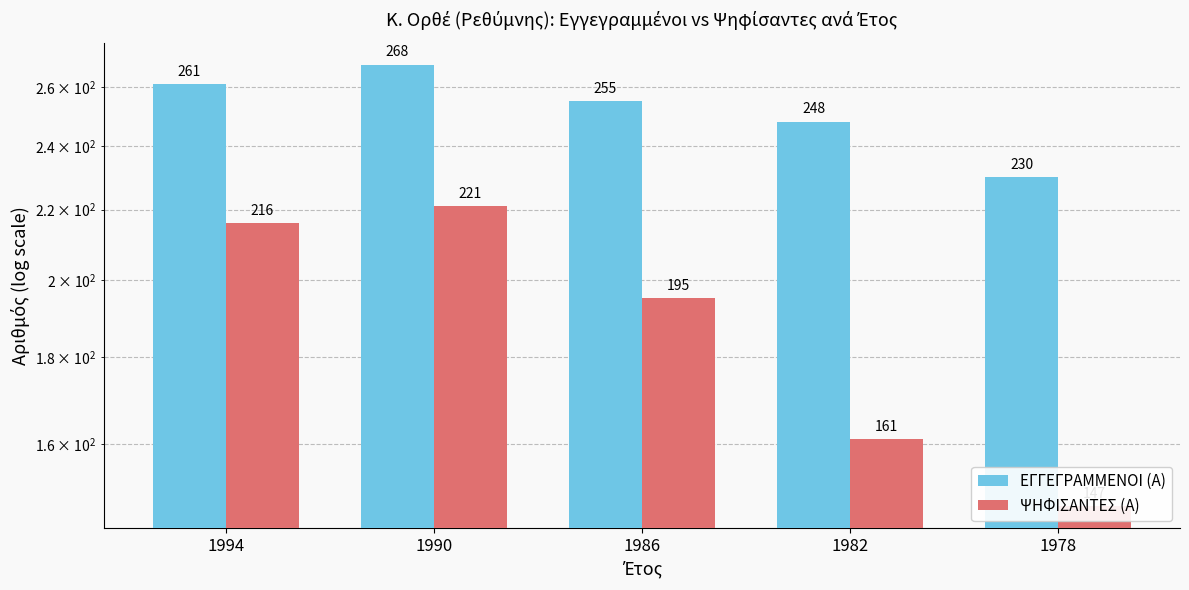

The value of ΨΗΦΙΣΑΝΤΕΣ (Α) at 1982 is 77. True or false?

False